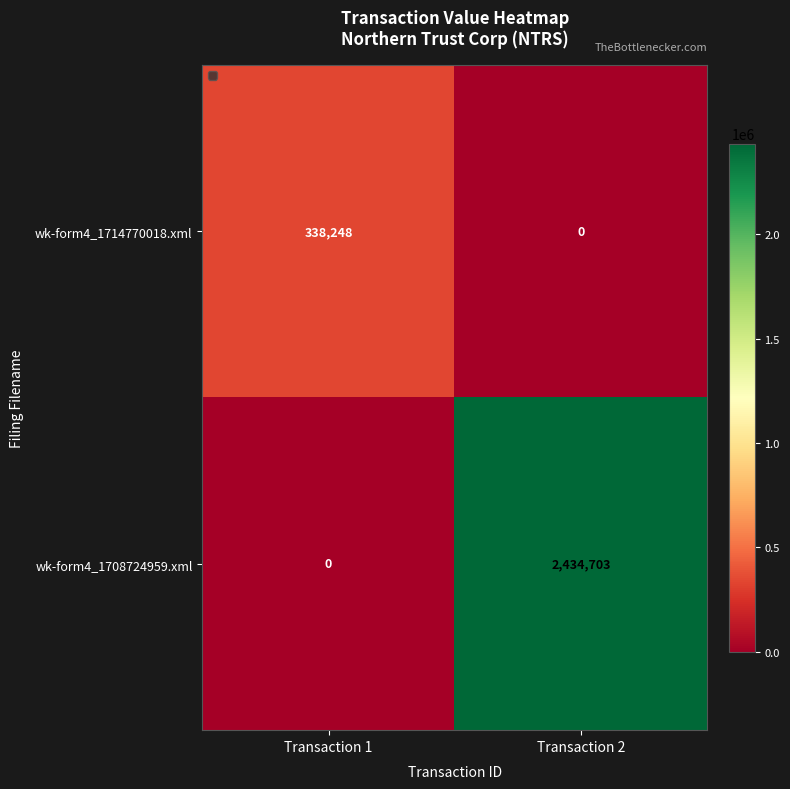

What is the spread (max minus min) of values at Transaction 2?

2434703